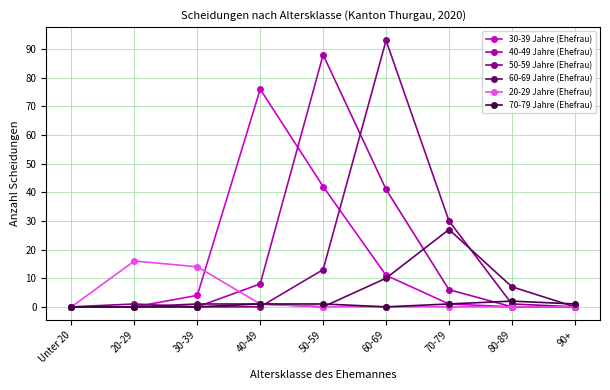

Rank the series by their maximum value, from highest to lowest.

50-59 Jahre (Ehefrau), 40-49 Jahre (Ehefrau), 30-39 Jahre (Ehefrau), 60-69 Jahre (Ehefrau), 20-29 Jahre (Ehefrau), 70-79 Jahre (Ehefrau)